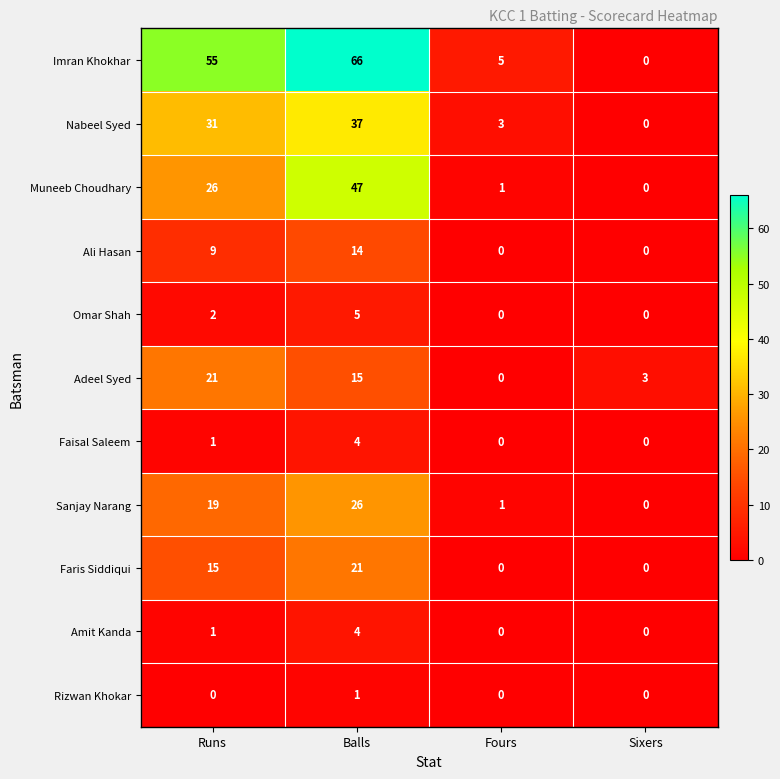

How many categories are shown in the chart?

4